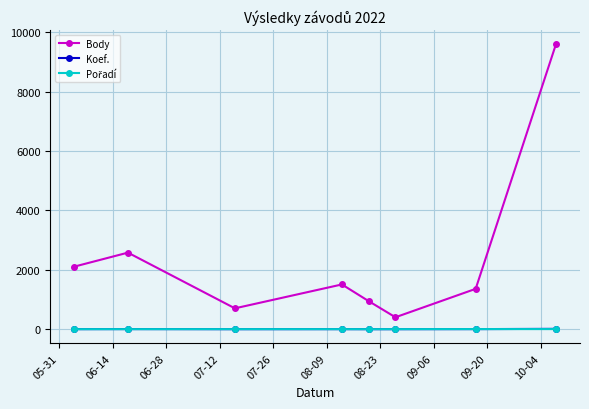

Which series has the largest total across all categories?

Body